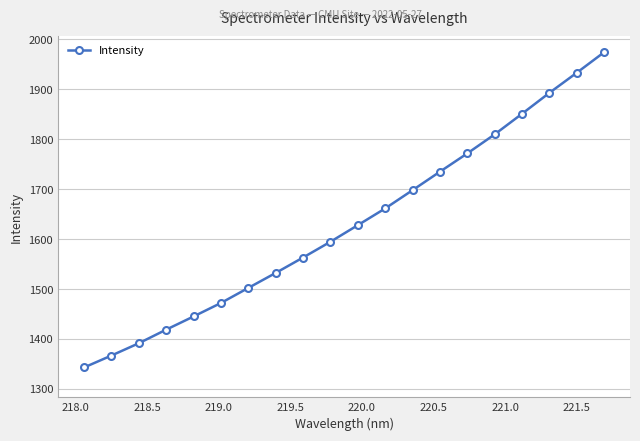

True or false: the data has more than 2 interior local peaks.

False